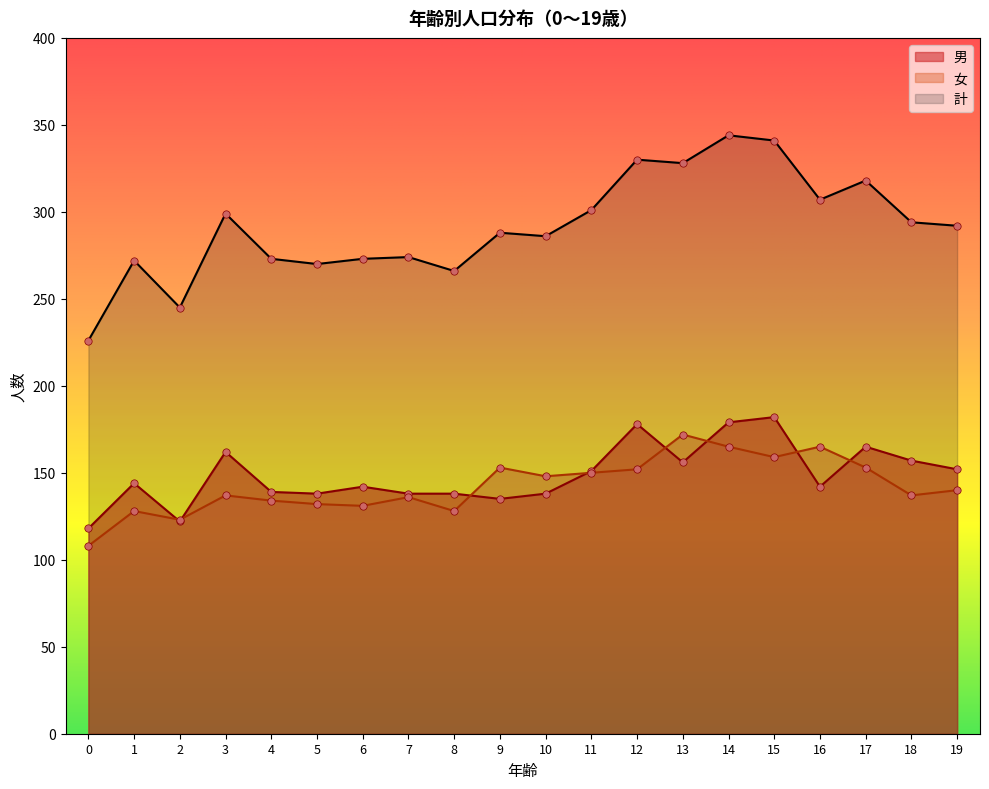

Is the value of 男 at 0 greater than the value of 女 at 9?

No